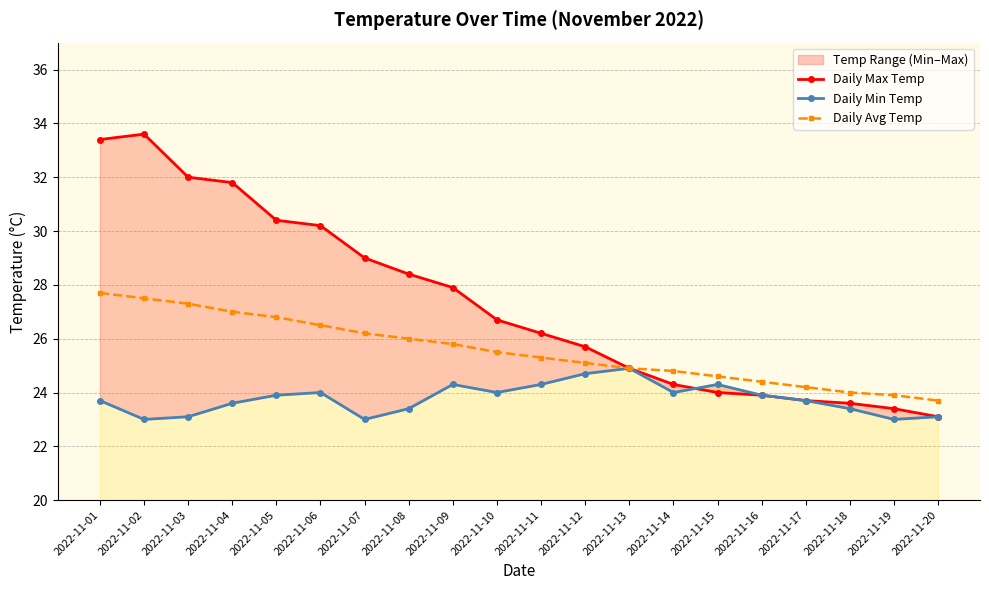

How many lines are shown in the chart?

3